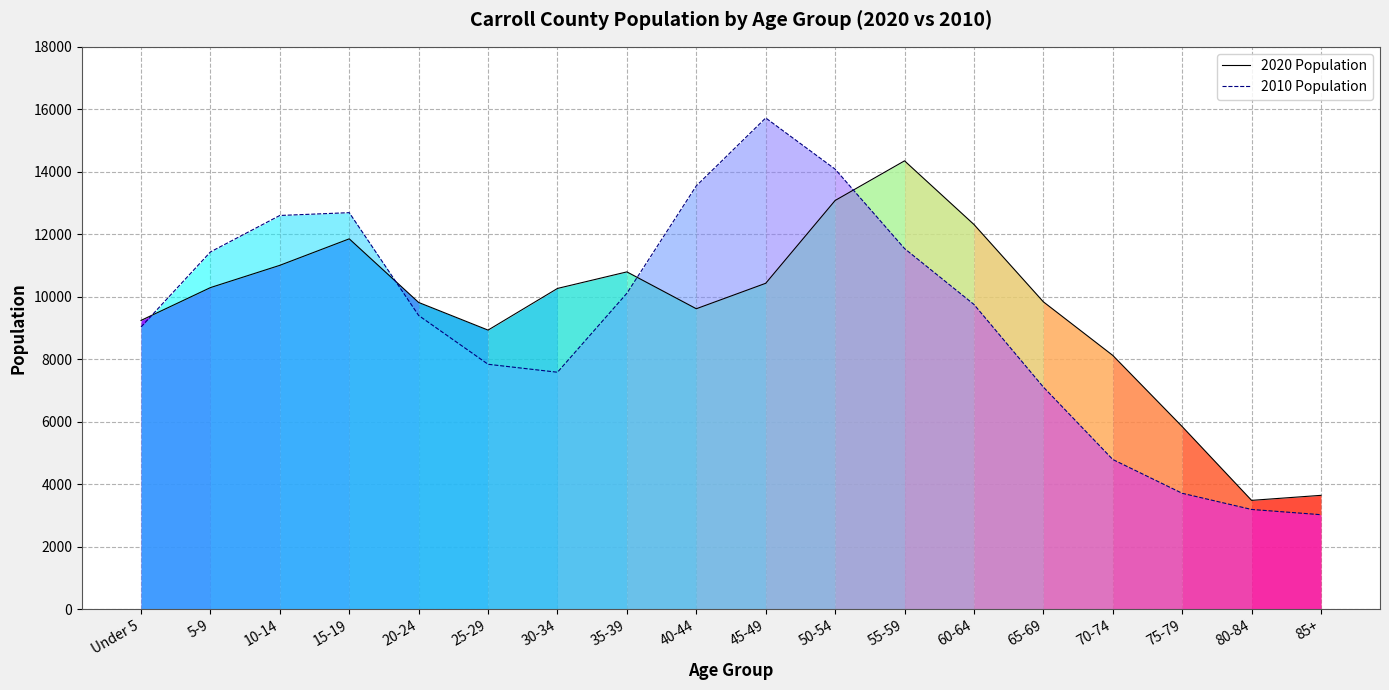

Reading left to right, list all the values displayed in this chart.

2020 Population: Under 5=9240	5-9=10291	10-14=11004	15-19=11852	20-24=9815	25-29=8930	30-34=10264	35-39=10794	40-44=9614	45-49=10429	50-54=13080	55-59=14349	60-64=12312	65-69=9836	70-74=8120	75-79=5842	80-84=3479	85+=3640
2010 Population: Under 5=9031	5-9=11433	10-14=12600	15-19=12690	20-24=9398	25-29=7836	30-34=7581	35-39=10110	40-44=13548	45-49=15722	50-54=14083	55-59=11541	60-64=9752	65-69=7107	70-74=4788	75-79=3706	80-84=3188	85+=3020